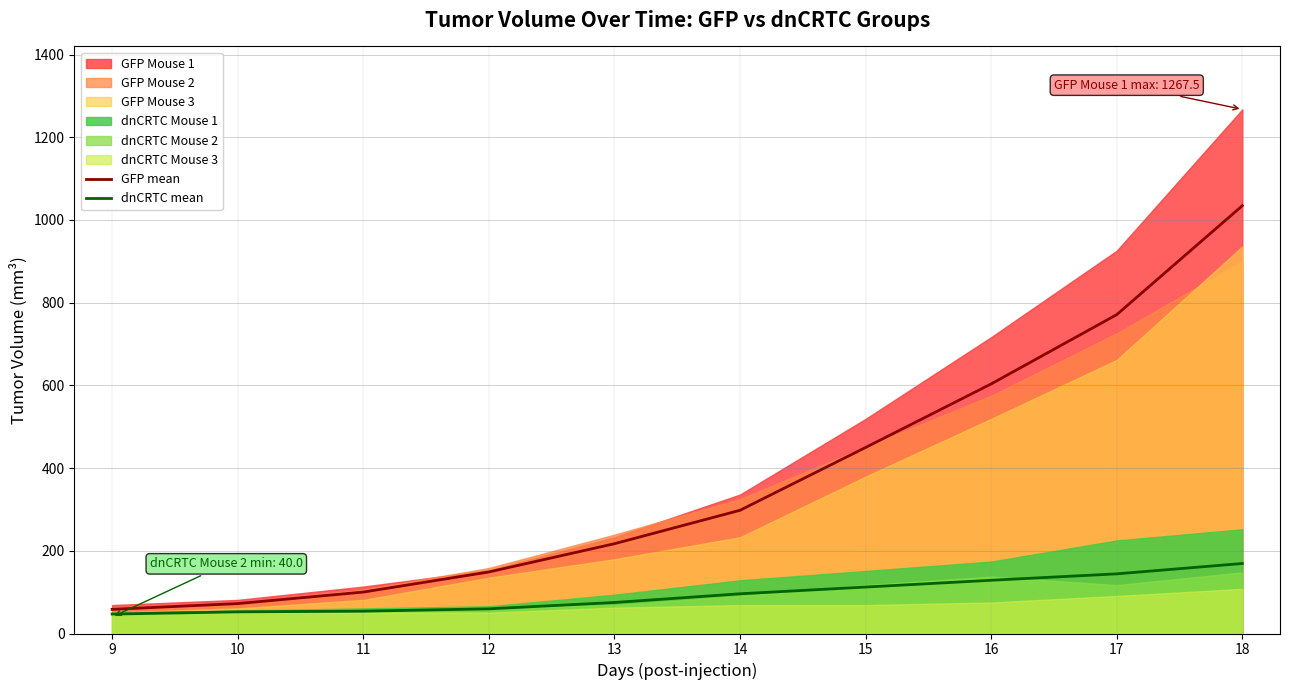

What is the highest value of the dnCRTC mean series?

169.3